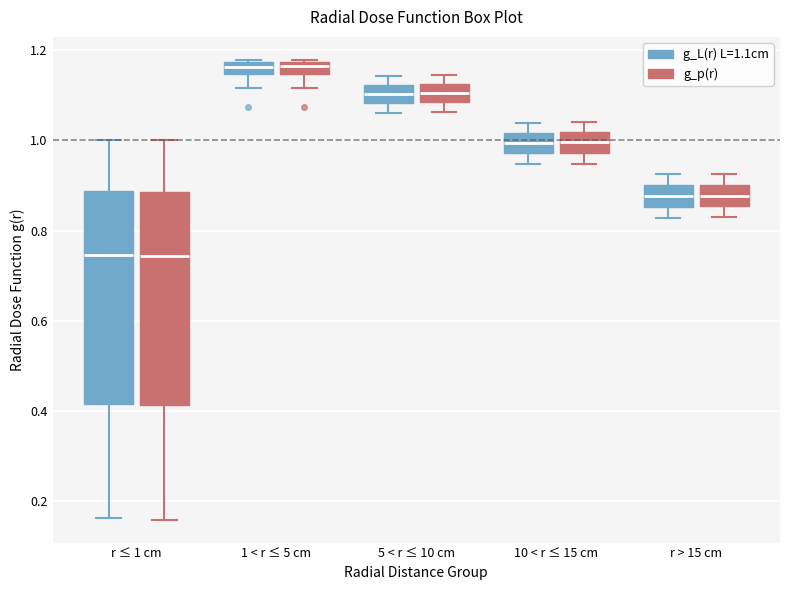

Where is the upper edge of the box for 10 < r ≤ 15 cm (g_p(r)) on the y-axis? The values are not printed on the chart, so give them approximately, as read against the axis.

1.02